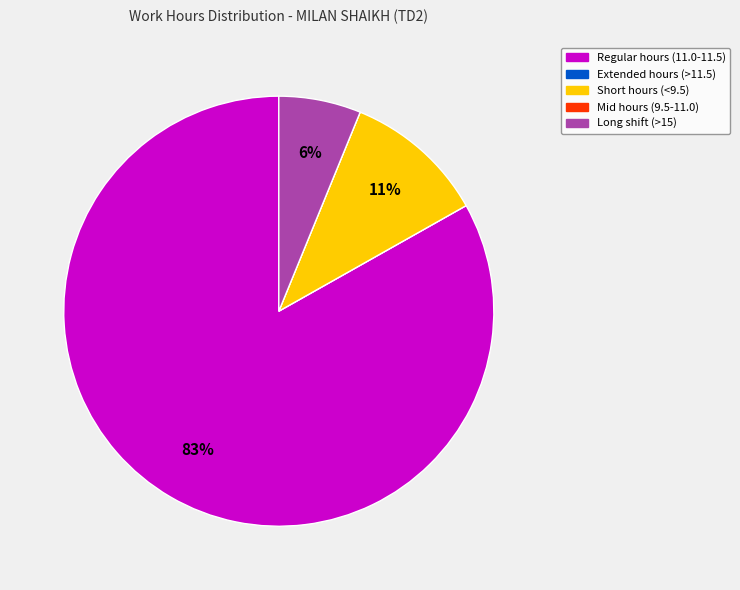

Between Long shift (>15) and Regular hours (11.0-11.5), which is larger?

Regular hours (11.0-11.5)